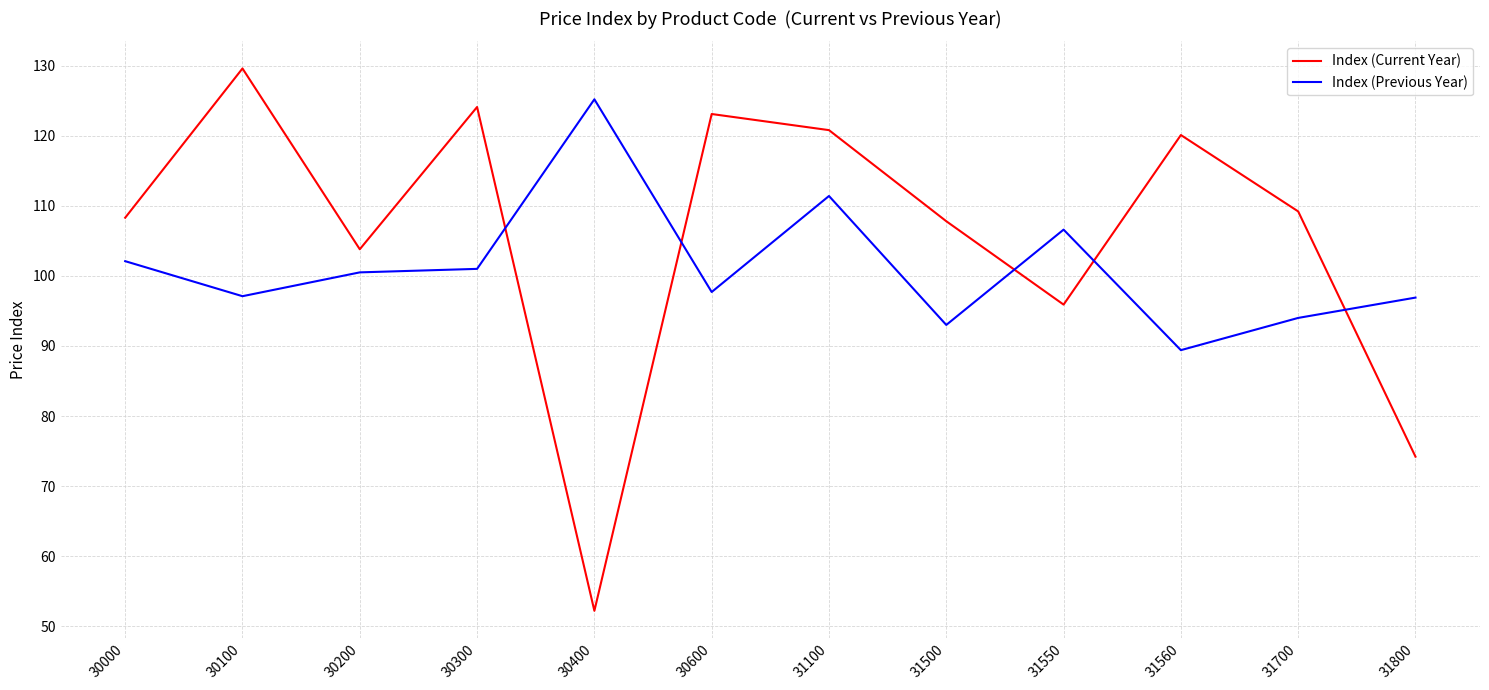

True or false: Index (Previous Year) has more than 2 interior local peaks.

True